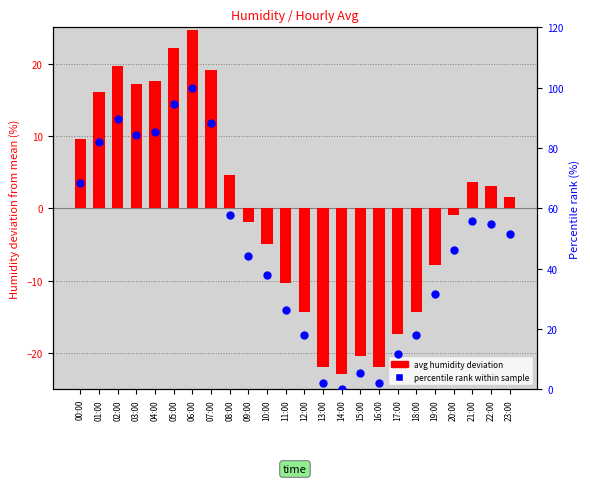

What are all the series names shown in the legend?

avg humidity deviation, percentile rank within sample